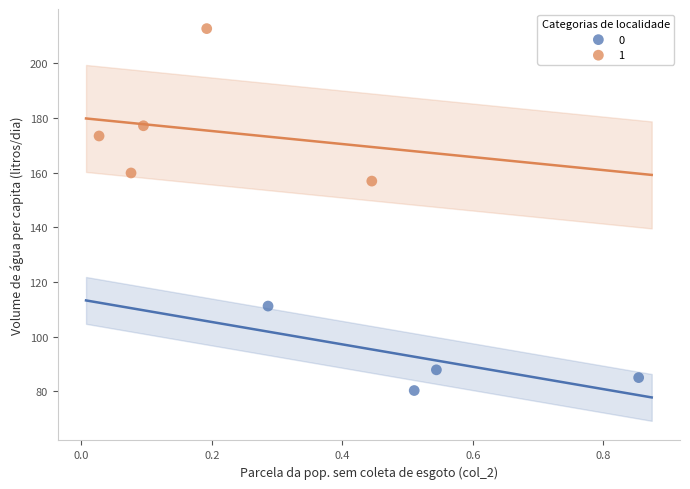

What are all the series names shown in the legend?

0, 1